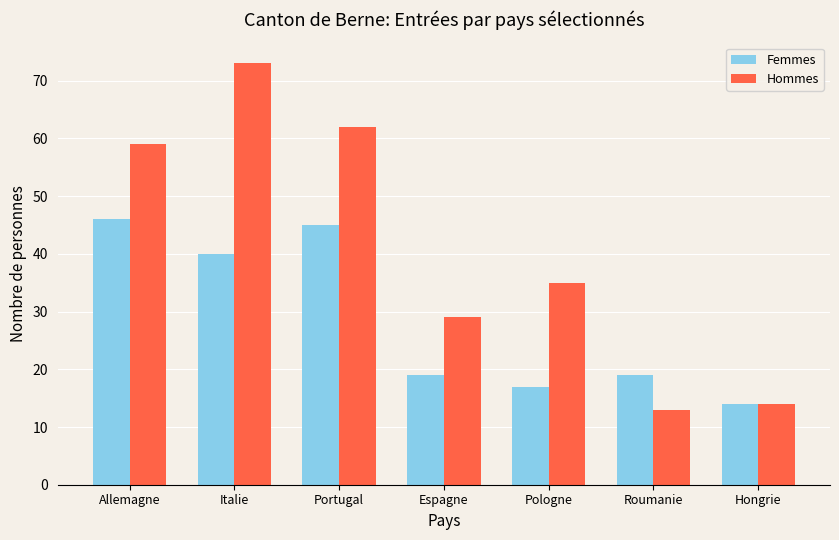

What is the difference between the highest and lowest values at Portugal?

17